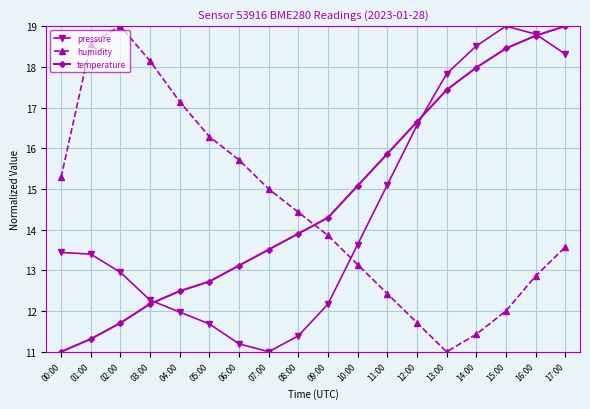

Reading left to right, what are all the values shown in this chart?

pressure: 13.4	13.4	13.0	12.3	12.0	11.7	11.2	11.0	11.4	12.2	13.6	15.1	16.6	17.8	18.5	19.0	18.8	18.3
humidity: 15.3	18.6	19.0	18.1	17.1	16.3	15.7	15.0	14.4	13.9	13.1	12.4	11.7	11.0	11.4	12.0	12.9	13.6
temperature: 11.0	11.3	11.7	12.2	12.5	12.7	13.1	13.5	13.9	14.3	15.1	15.9	16.6	17.4	18.0	18.5	18.8	19.0